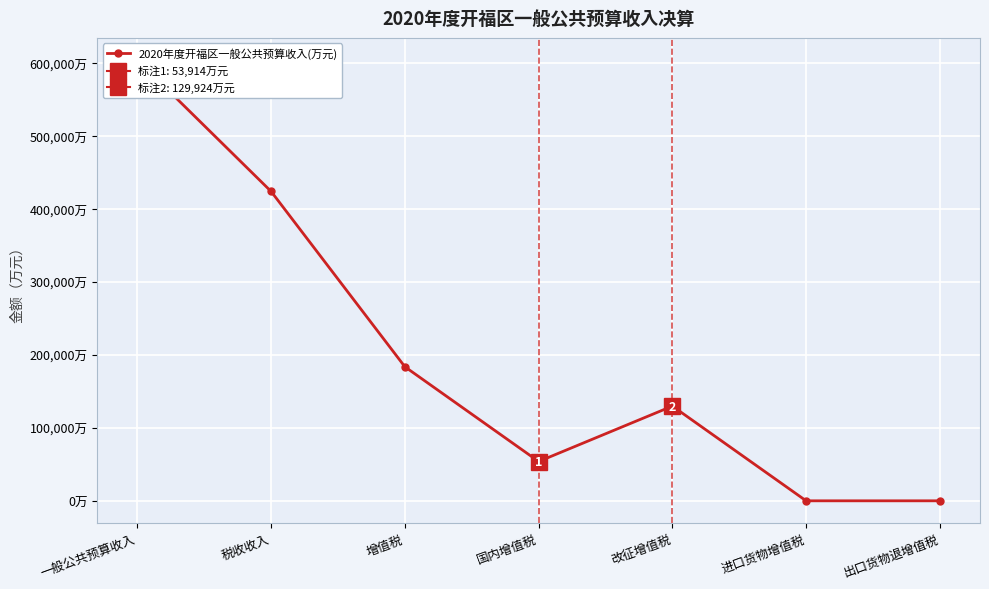

Rank the categories by value from highest to lowest.

一般公共预算收入, 税收收入, 增值税, 改征增值税, 国内增值税, 进口货物增值税, 出口货物退增值税